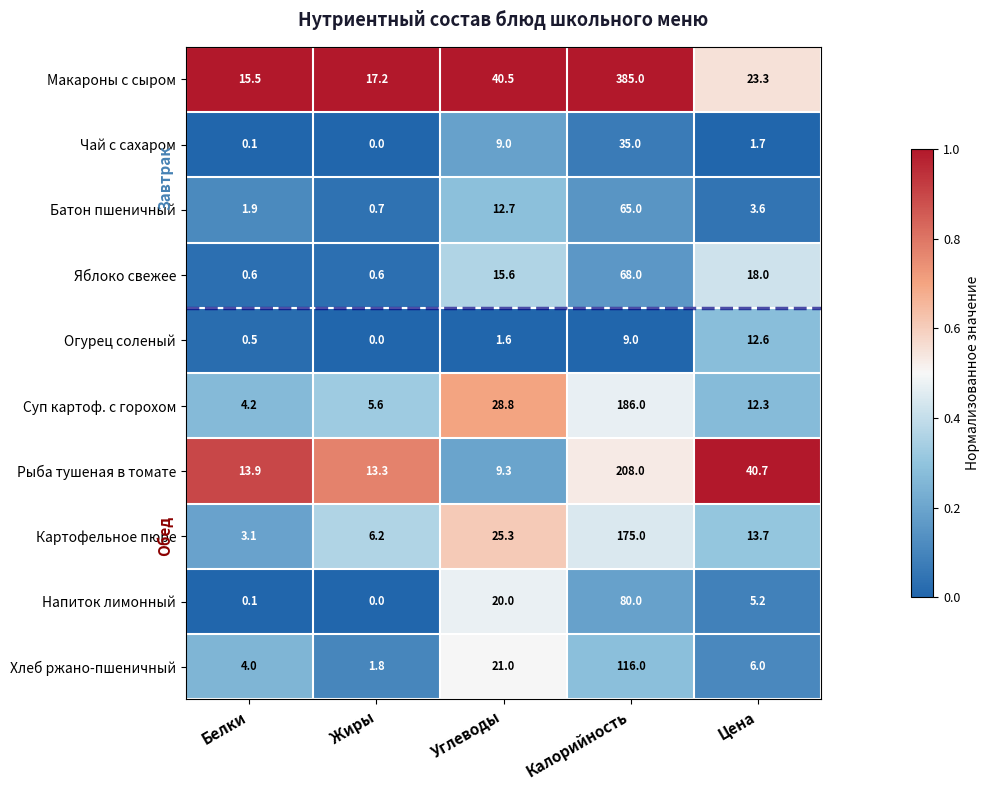

Which series has the largest range (max minus min)?

Макароны с сыром